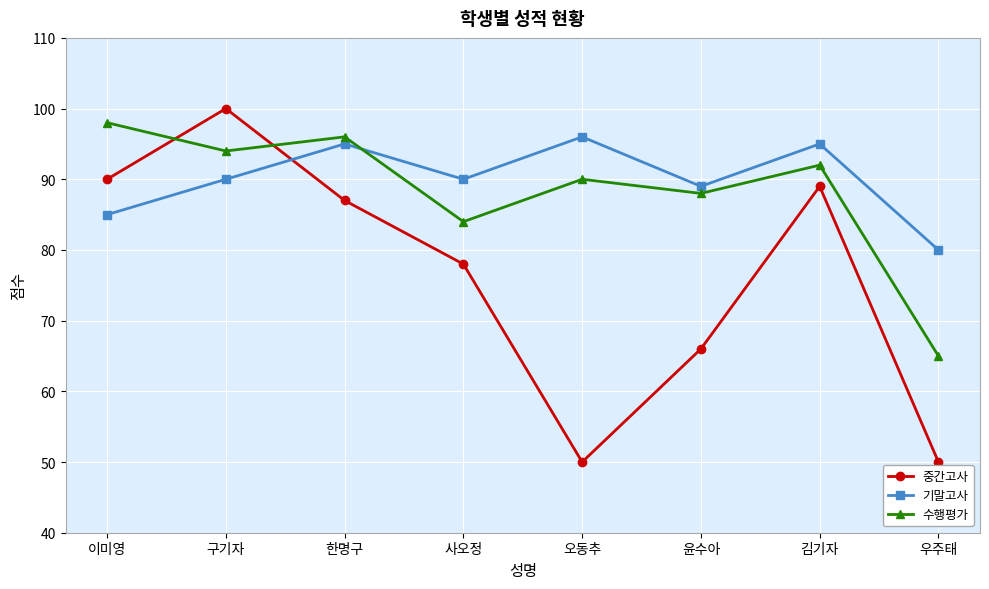

How many lines are shown in the chart?

3